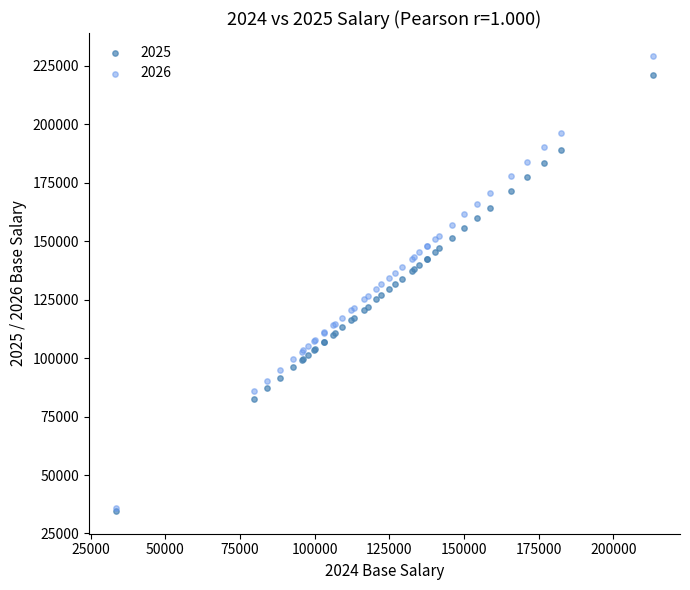

Which series has the widest spread of Y values?

2026